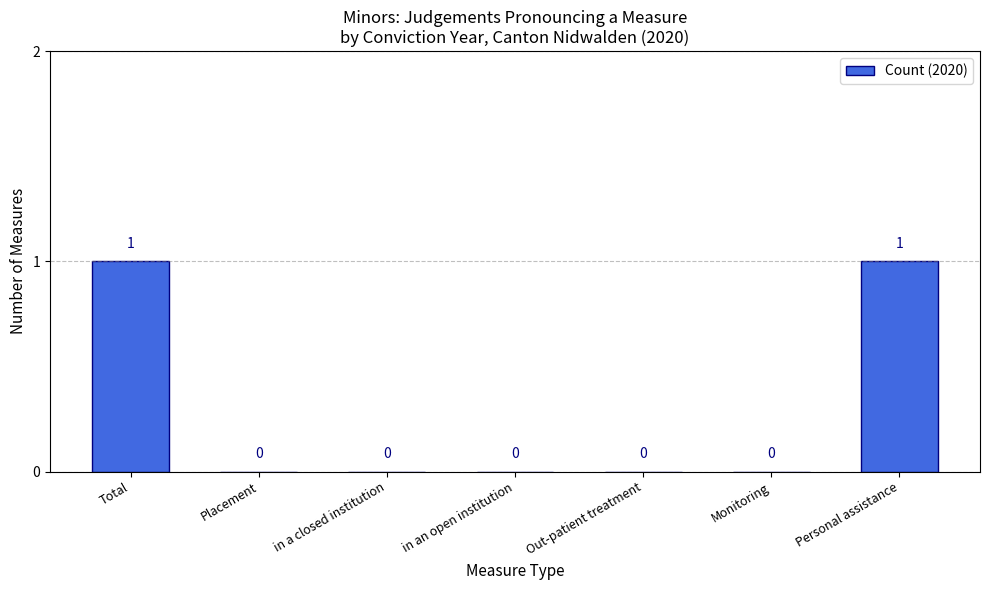

How many values are between 0 and 1?

7